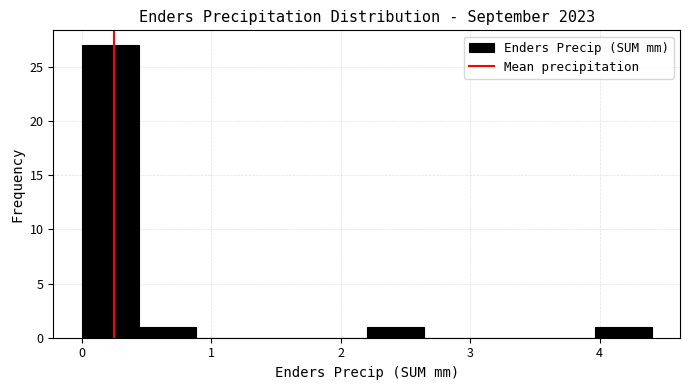

Which range on the x-axis has the tallest bar?

0.00 to 0.44